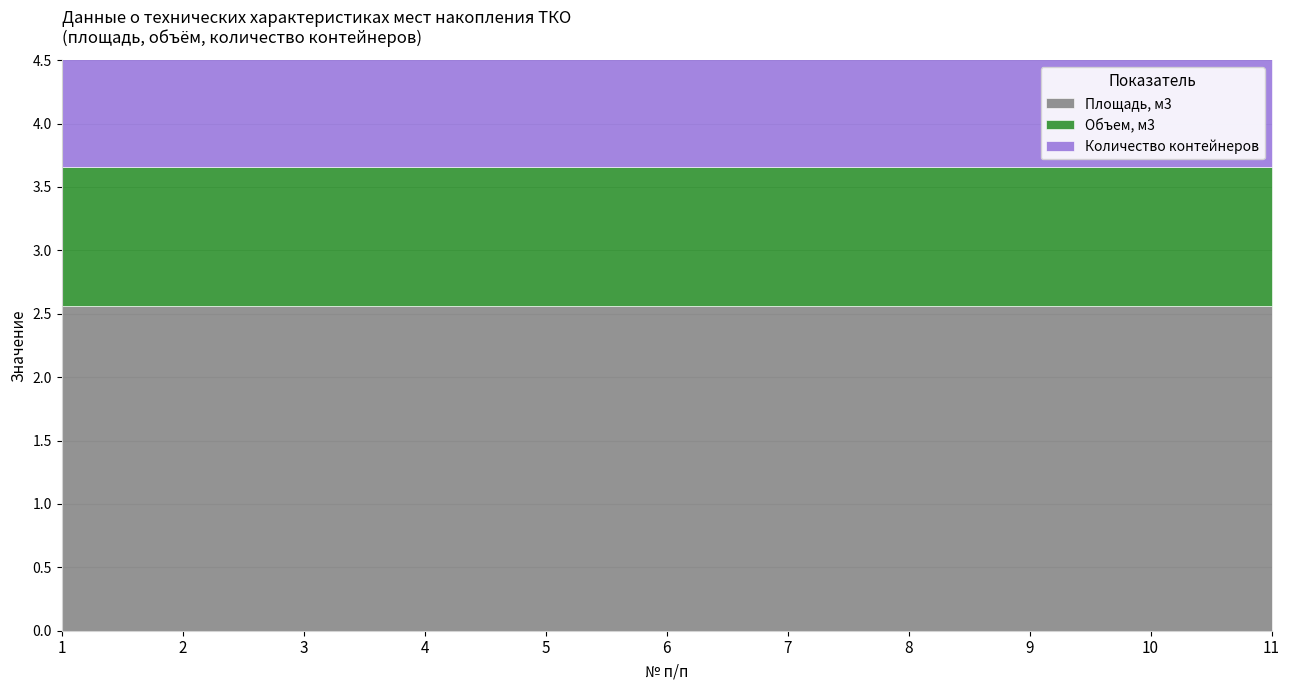

At which category is the sum across all series the highest?

1